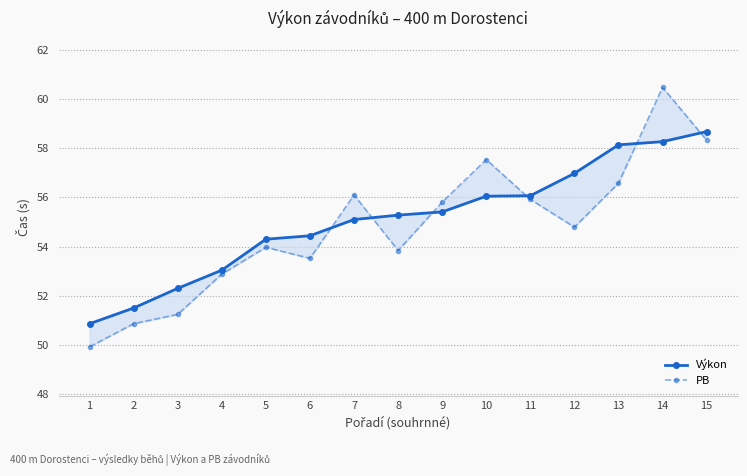

True or false: Výkon and PB intersect in this chart.

True